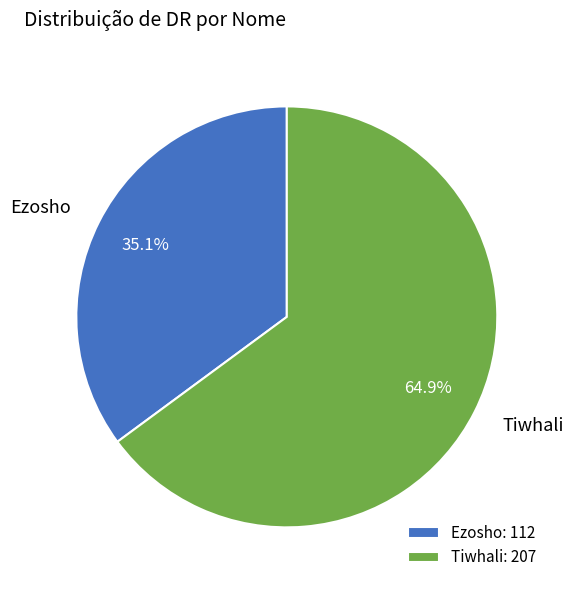

Which category has the smallest portion of the pie?

Ezosho